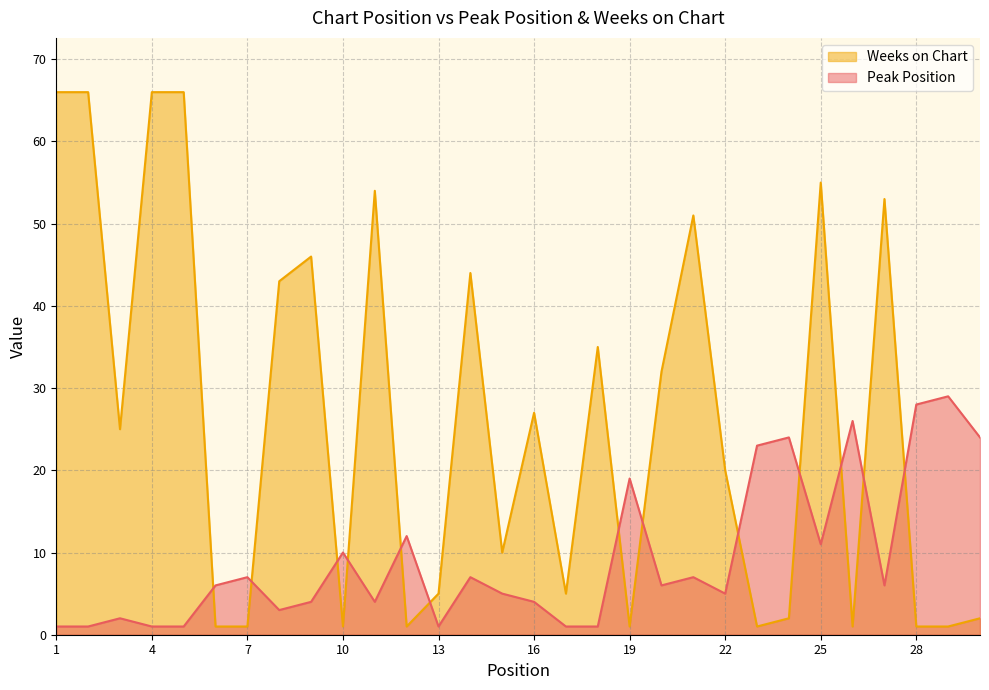

Which label corresponds to the smallest value in the chart?

1